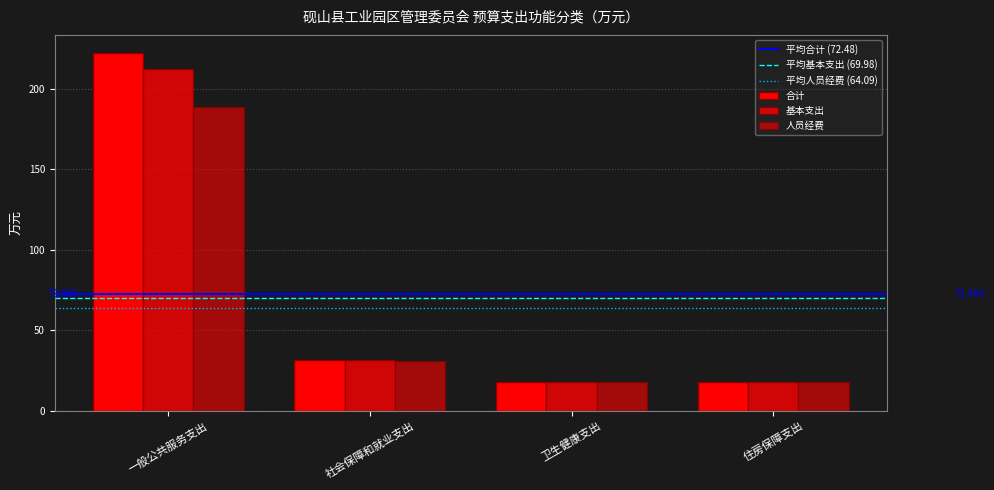

Is the value of 人员经费 at 卫生健康支出 greater than the value of 合计 at 卫生健康支出?

No